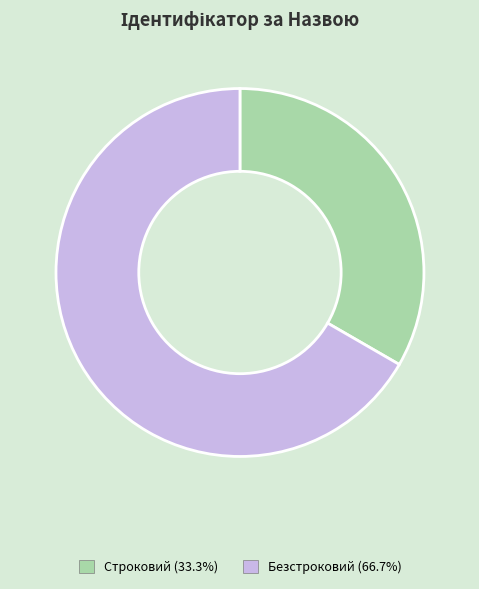

Approximately how many times larger is the value at Безстроковий (66.7%) compared to Строковий (33.3%)?

2.0